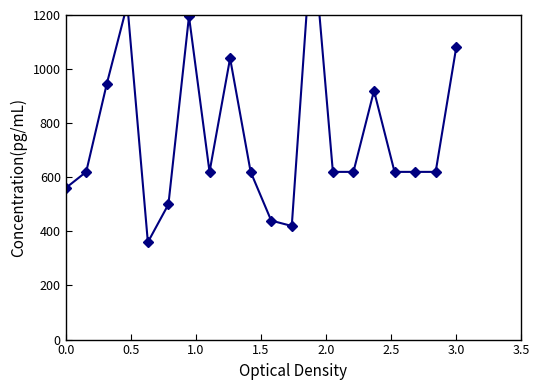

Does the chart display data point markers on the line(s)?

Yes